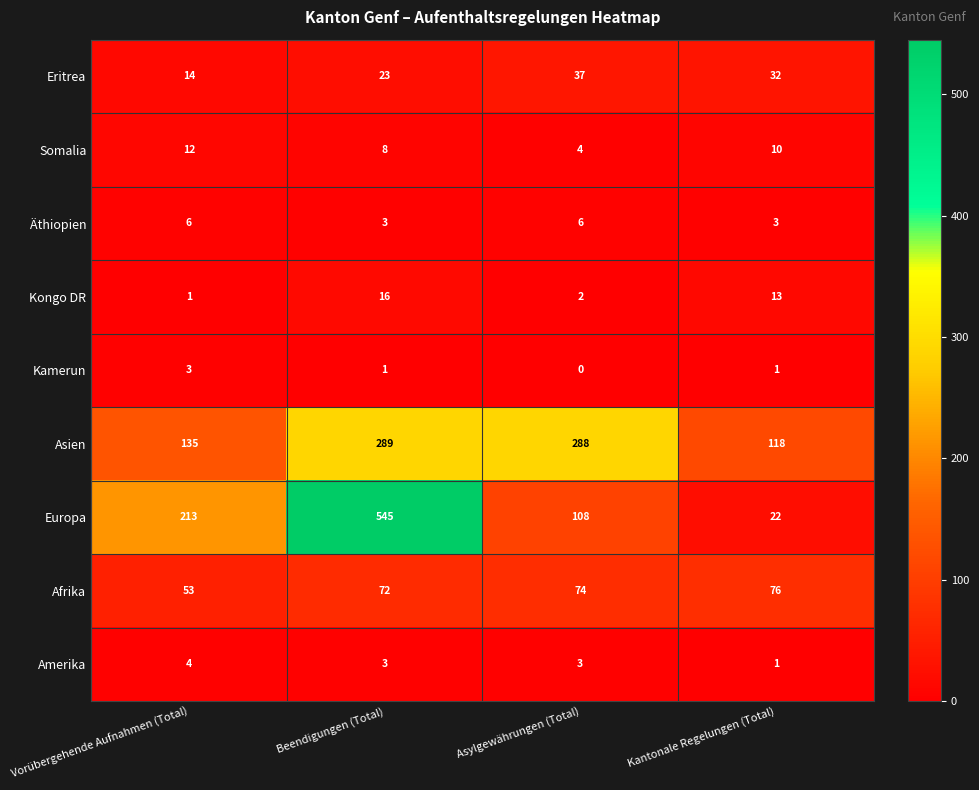

Which series has the largest total across all categories?

Europa